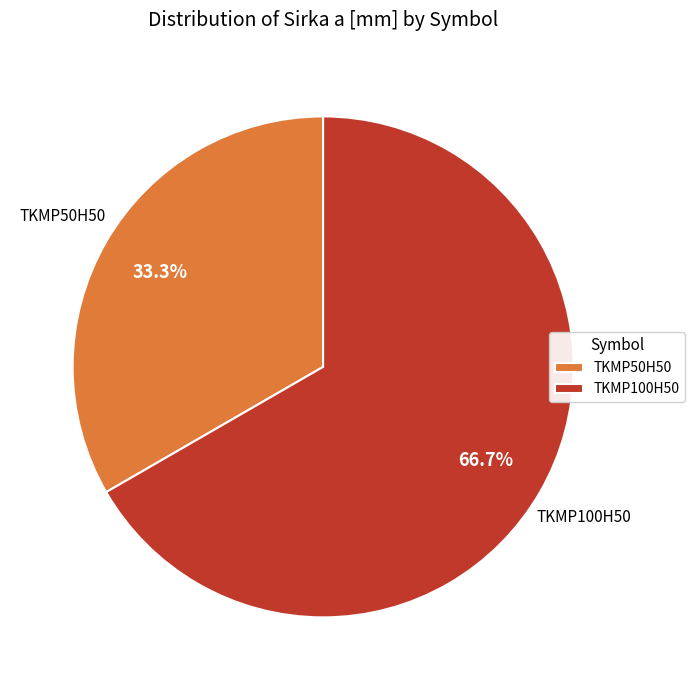

What portion of the pie excludes TKMP50H50?

66.7%